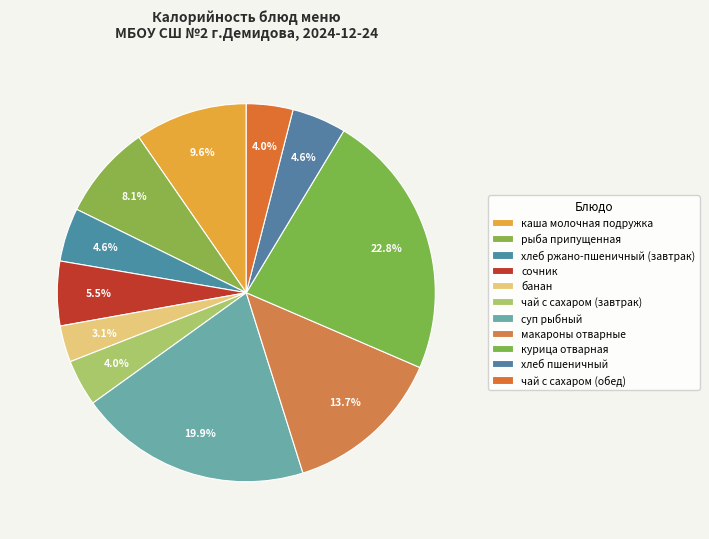

Which slice is the largest?

курица отварная